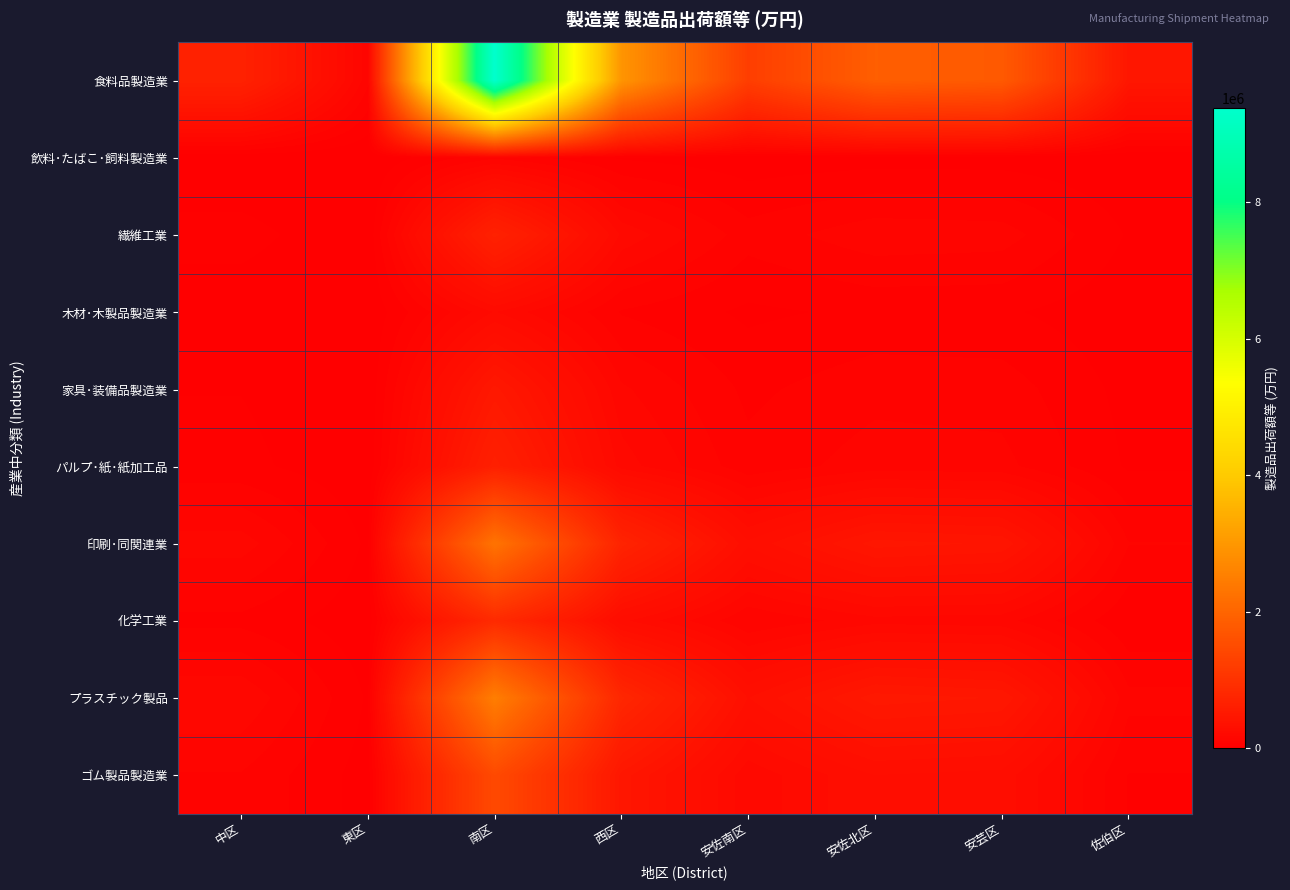

At 西区, list the series in order from smallest to largest.

飲料･たばこ･飼料製造業, 木材･木製品製造業, 家具･装備品製造業, パルプ･紙･紙加工品, 繊維工業, 化学工業, ゴム製品製造業, 印刷･同関連業, プラスチック製品, 食料品製造業